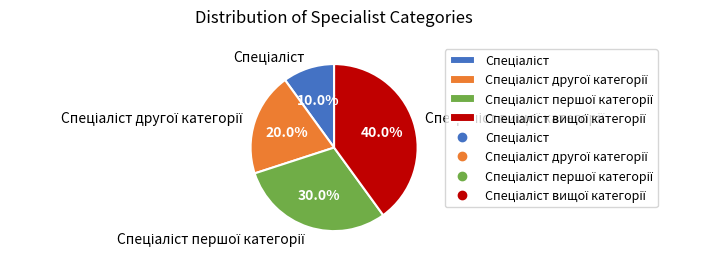

Does any single category account for the majority?

No